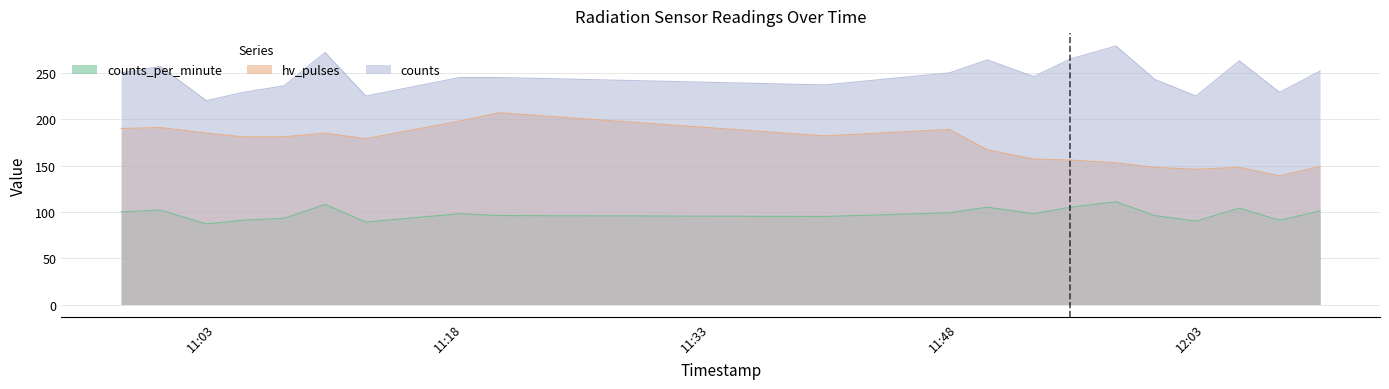

Reading right to left, list all the values displayed in this chart.

counts_per_minute: 2022-09-09T12:09:56=101	2022-09-09T12:07:29=91	2022-09-09T12:05:02=104	2022-09-09T12:02:25=90	2022-09-09T11:59:55=96	2022-09-09T11:57:34=111	2022-09-09T11:54:48=105	2022-09-09T11:52:35=98	2022-09-09T11:49:46=105	2022-09-09T11:47:28=99	2022-09-09T11:39:54=95	2022-09-09T11:20:12=96	2022-09-09T11:17:47=98	2022-09-09T11:12:06=89	2022-09-09T11:09:38=108	2022-09-09T11:07:08=93	2022-09-09T11:04:40=91	2022-09-09T11:02:26=87	2022-09-09T10:59:38=102	2022-09-09T10:57:16=100
hv_pulses: 2022-09-09T12:09:56=149	2022-09-09T12:07:29=139	2022-09-09T12:05:02=148	2022-09-09T12:02:25=146	2022-09-09T11:59:55=148	2022-09-09T11:57:34=153	2022-09-09T11:54:48=156	2022-09-09T11:52:35=157	2022-09-09T11:49:46=167	2022-09-09T11:47:28=189	2022-09-09T11:39:54=182	2022-09-09T11:20:12=207	2022-09-09T11:17:47=198	2022-09-09T11:12:06=179	2022-09-09T11:09:38=185	2022-09-09T11:07:08=181	2022-09-09T11:04:40=181	2022-09-09T11:02:26=185	2022-09-09T10:59:38=191	2022-09-09T10:57:16=190
counts: 2022-09-09T12:09:56=252	2022-09-09T12:07:29=229	2022-09-09T12:05:02=263	2022-09-09T12:02:25=225	2022-09-09T11:59:55=243	2022-09-09T11:57:34=279	2022-09-09T11:54:48=265	2022-09-09T11:52:35=246	2022-09-09T11:49:46=264	2022-09-09T11:47:28=250	2022-09-09T11:39:54=237	2022-09-09T11:20:12=245	2022-09-09T11:17:47=245	2022-09-09T11:12:06=225	2022-09-09T11:09:38=272	2022-09-09T11:07:08=236	2022-09-09T11:04:40=229	2022-09-09T11:02:26=220	2022-09-09T10:59:38=257	2022-09-09T10:57:16=250